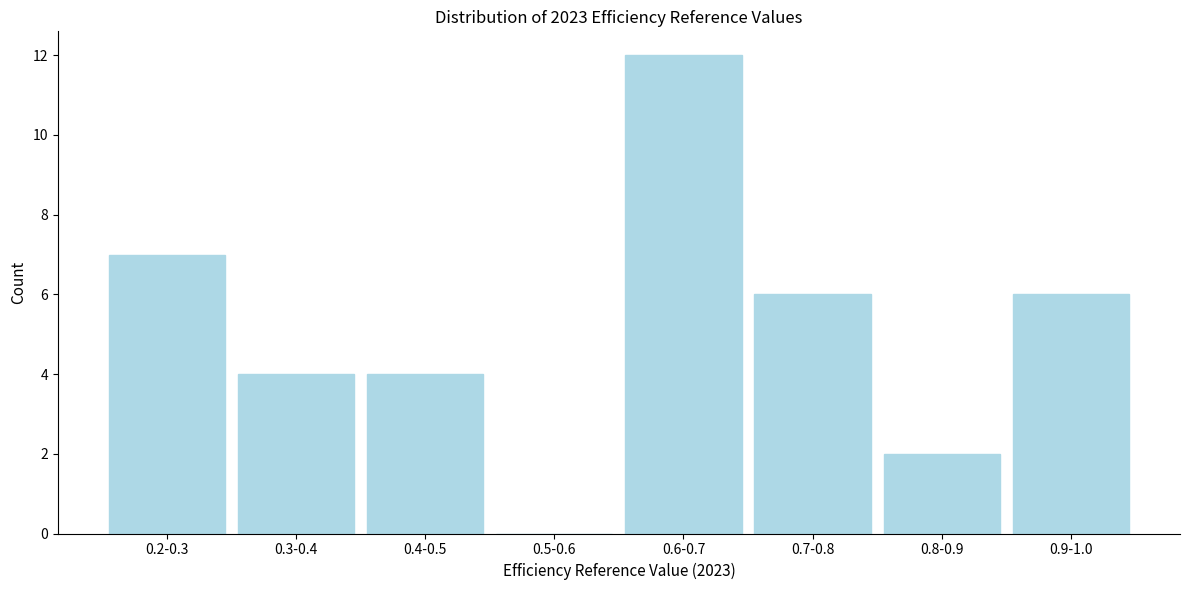

Reading right to left, transcribe all the data shown in this chart.

0.9-1.0=6	0.8-0.9=2	0.7-0.8=6	0.6-0.7=12	0.5-0.6=0	0.4-0.5=4	0.3-0.4=4	0.2-0.3=7